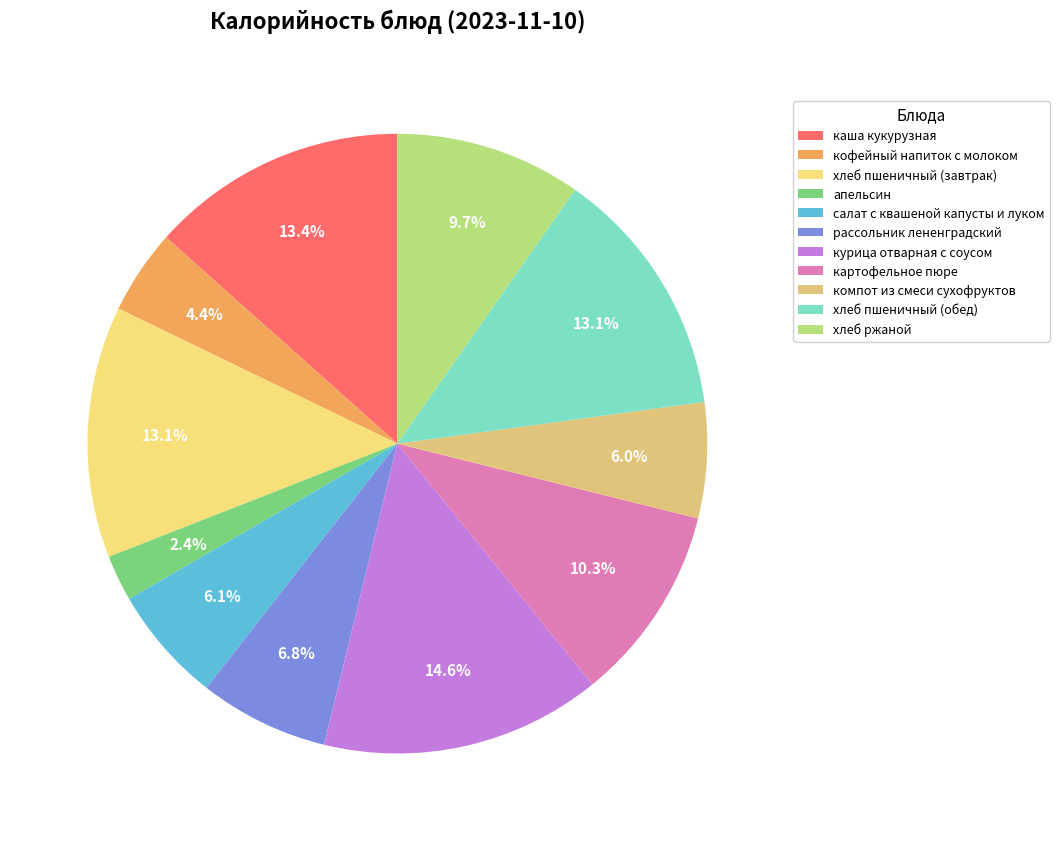

Rank the categories by value from lowest to highest.

апельсин, кофейный напиток с молоком, компот из смеси сухофруктов, салат с квашеной капусты и луком, рассольник лененградский, хлеб ржаной, картофельное пюре, хлеб пшеничный (завтрак), хлеб пшеничный (обед), каша кукурузная, курица отварная с соусом